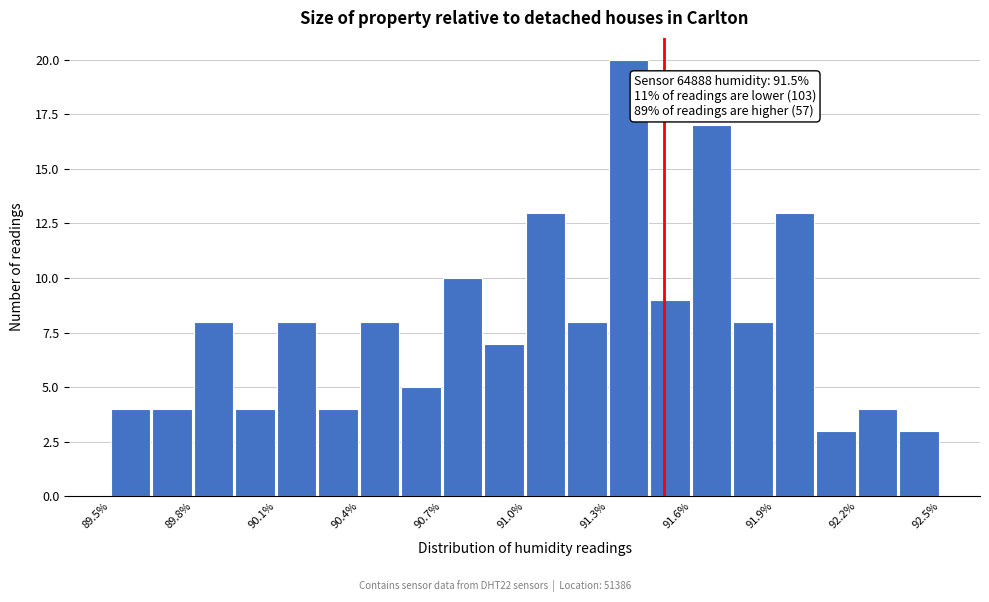

Around what value on the x-axis is the tallest bar? Give the approximate position of its centre, as read against the axis.

91.35